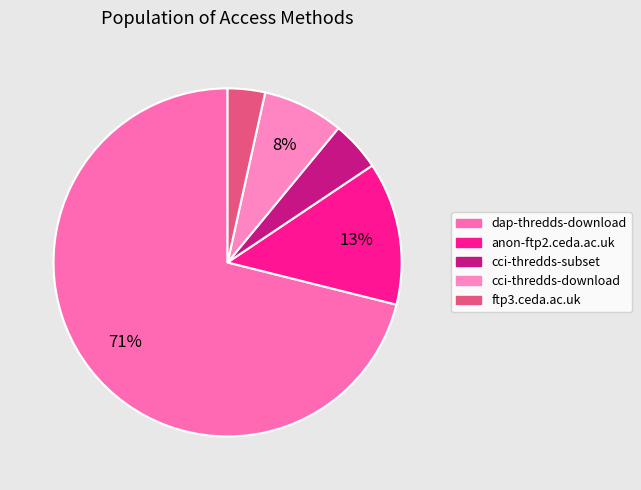

To the nearest percent, what portion does ftp3.ceda.ac.uk represent?

3%